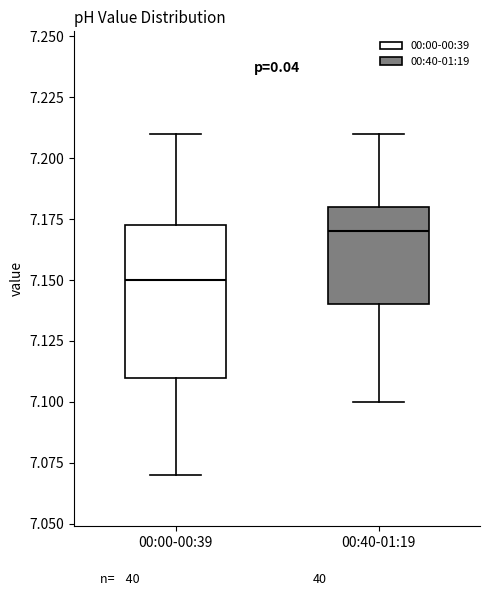

Reading left to right, transcribe this box plot: for each box, give where its median line is, the range the box spans, and where its two whiskers end, as read against the y-axis. The values are not printed on the chart, so give them approximately, as read against the axis.

00:00-00:39: median 7.150, box 7.110 to 7.175, whiskers 7.070 to 7.210
00:40-01:19: median 7.170, box 7.140 to 7.180, whiskers 7.100 to 7.210